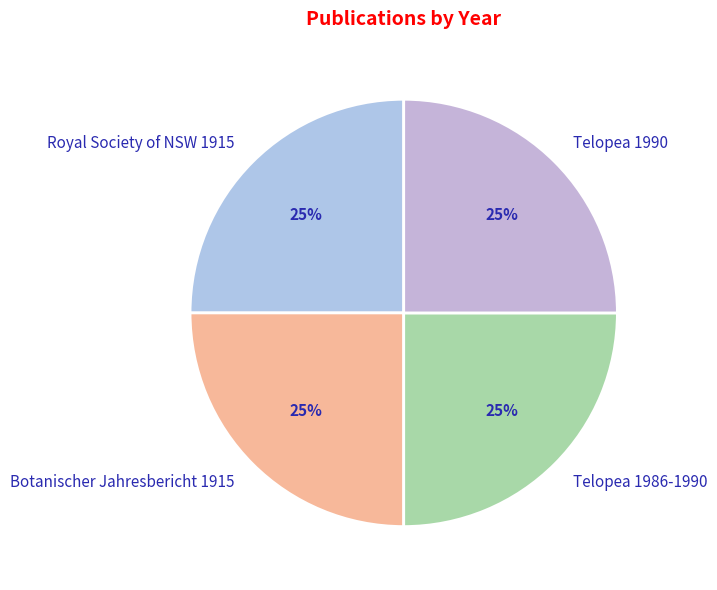

What percentage is the Royal Society of NSW 1915 slice, to the nearest percent?

25%